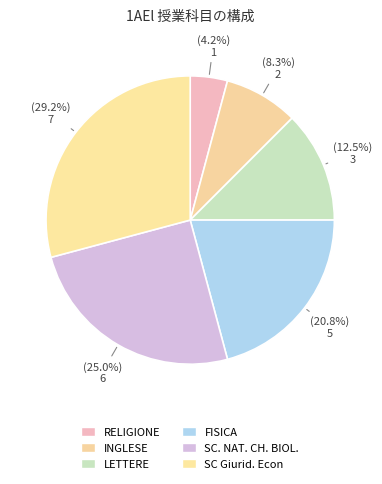

Is LETTERE the majority of the pie?

No